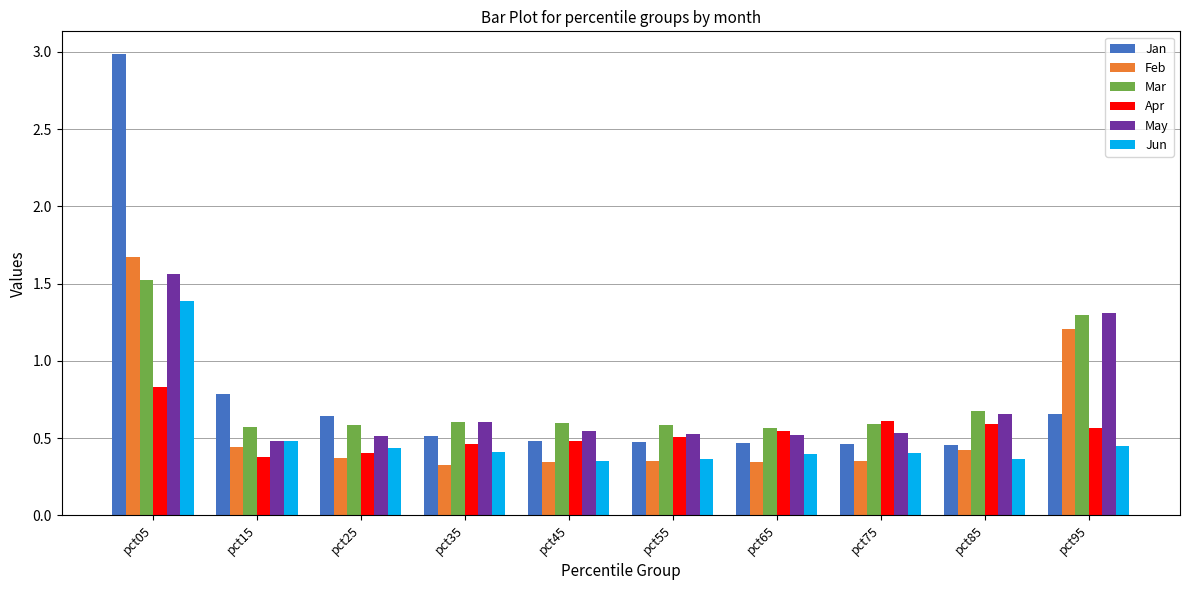

What is the sum of the Jun values at pct75 and pct35?

0.8